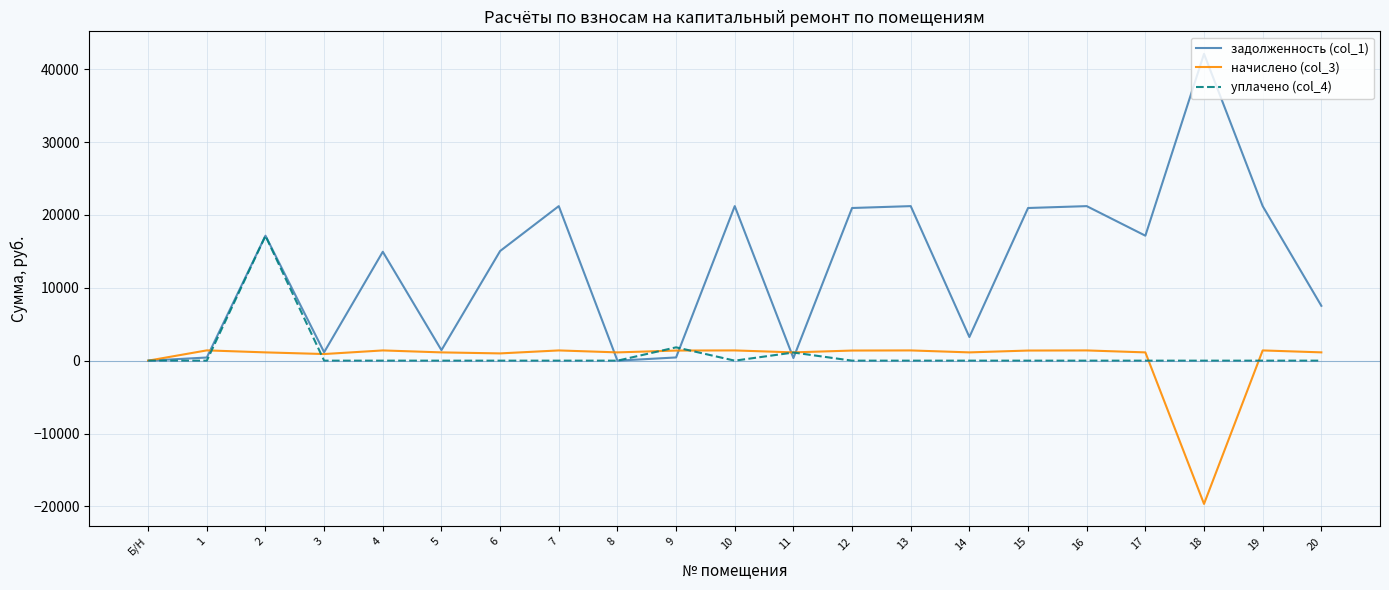

What is the difference between the maximum and minimum values in the уплачено (col_4) series?

17133.5